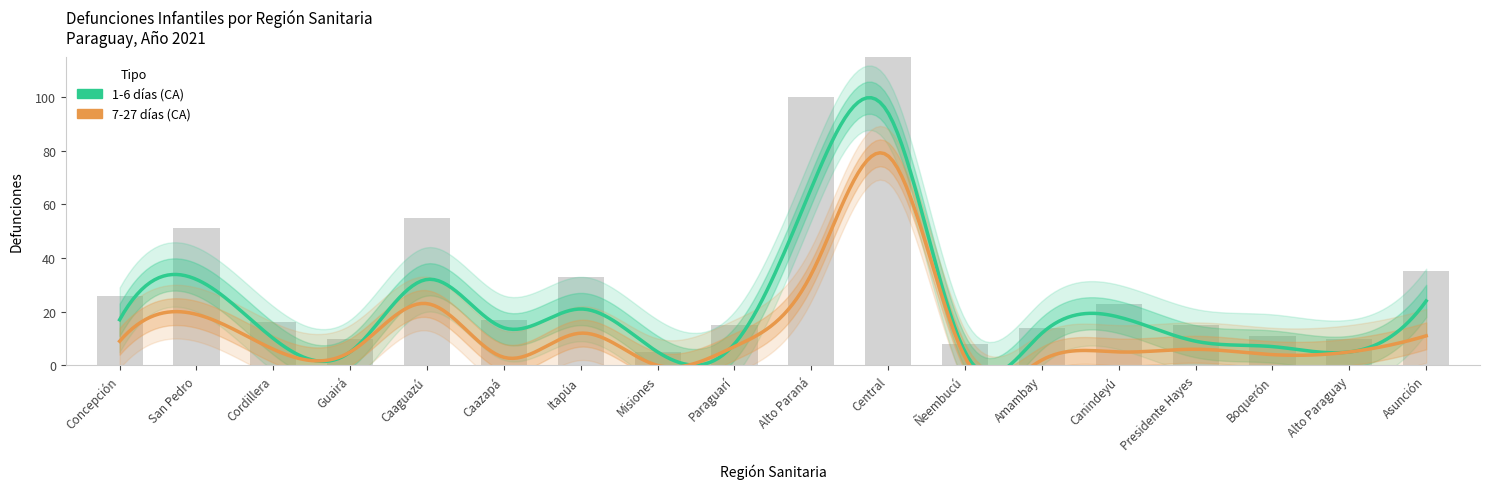

List the labels in order of value, largest first.

Central, Alto Paraná, Caaguazú, San Pedro, Asunción, Itapúa, Concepción, Canindeyú, Caazapá, Cordillera, Paraguarí, Presidente Hayes, Amambay, Boquerón, Guairá, Alto Paraguay, Ñeembucú, Misiones